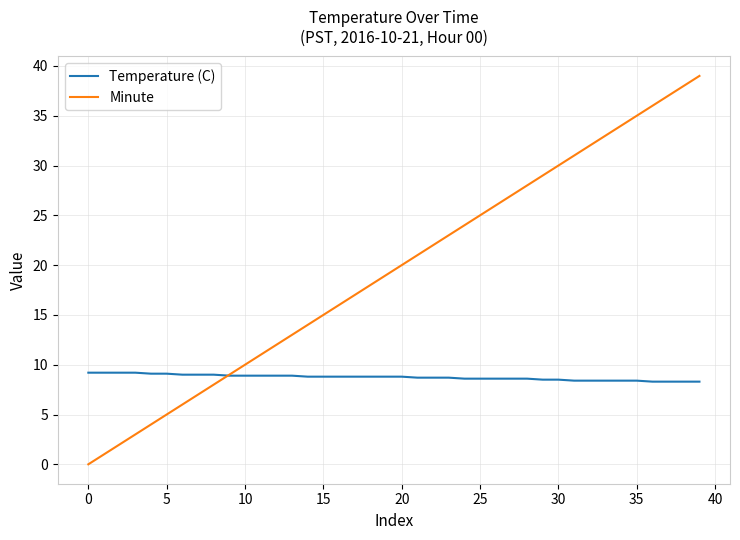

Does the chart display data point markers on the line(s)?

No